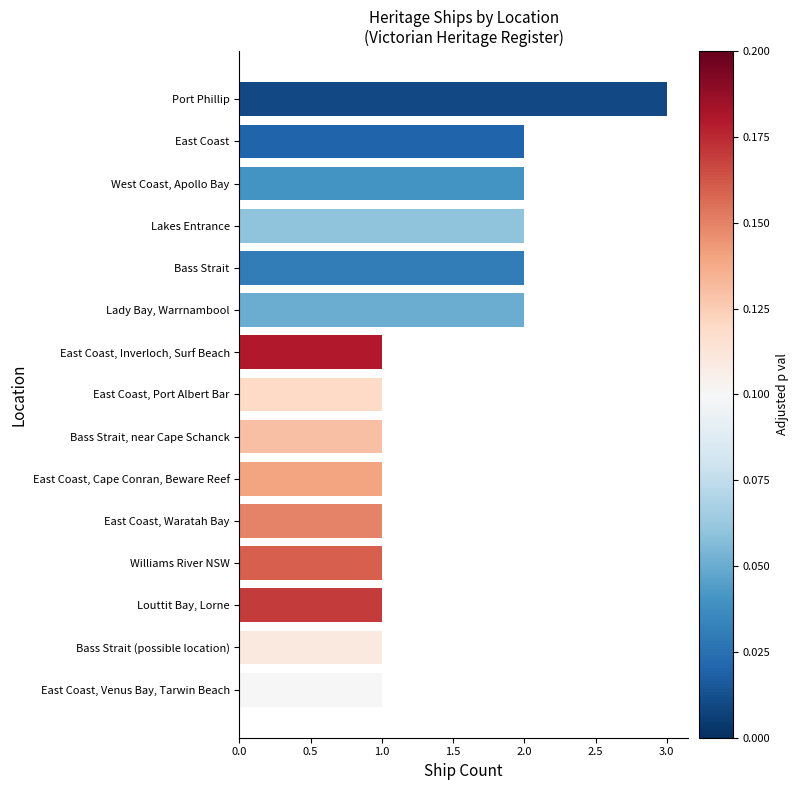

The value at Lady Bay, Warrnambool is 2. True or false?

True